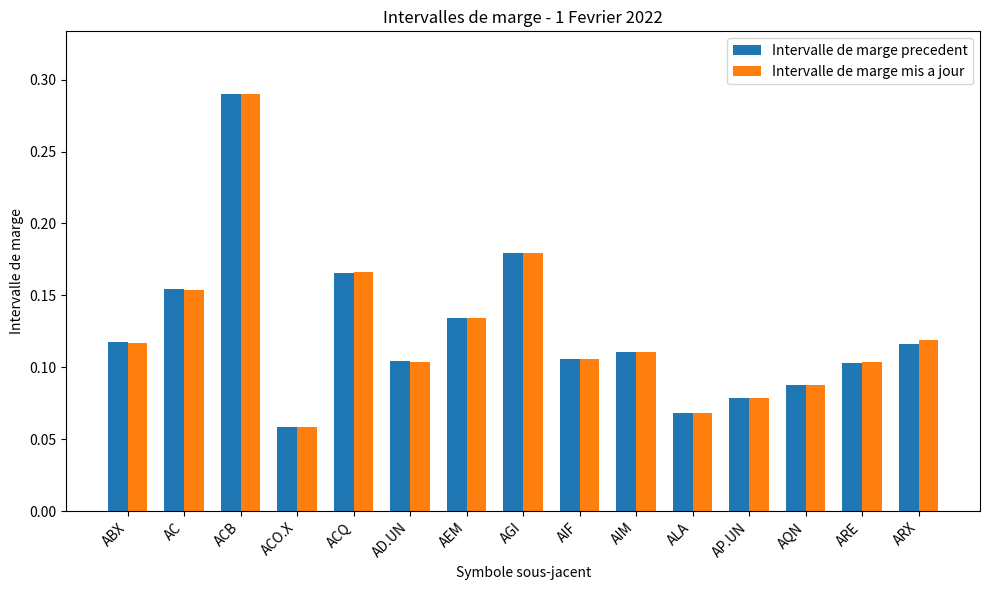

Count the Intervalle de marge precedent values in the range 0 to 1.

15